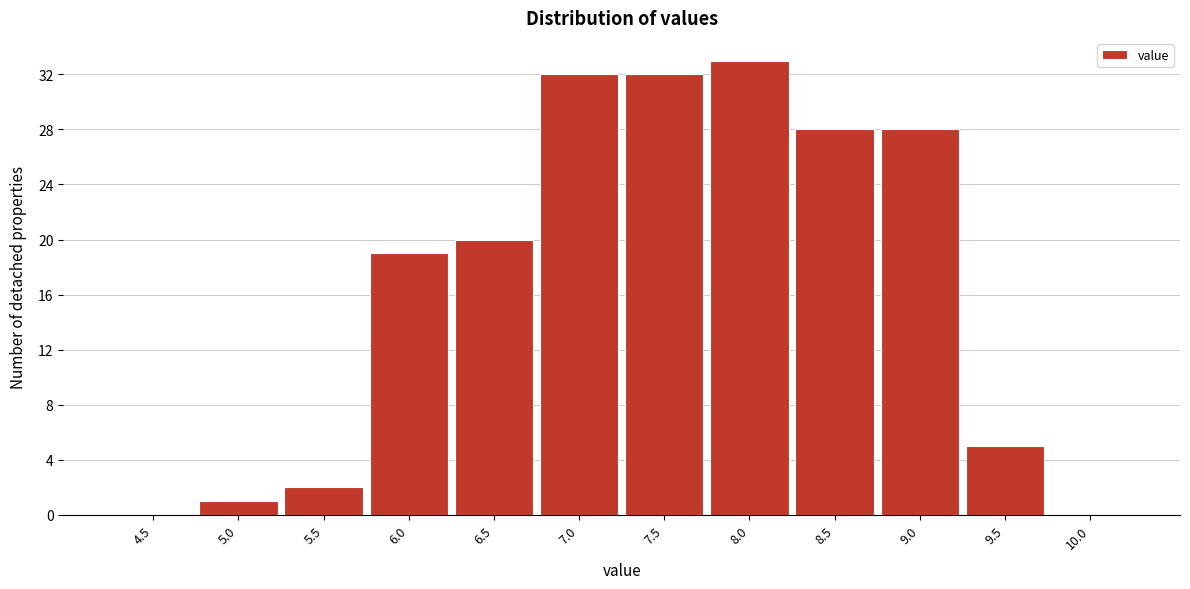

Reading right to left, extract all data points from this chart.

10.0=0	9.5=5	9.0=28	8.5=28	8.0=33	7.5=32	7.0=32	6.5=20	6.0=19	5.5=2	5.0=1	4.5=0